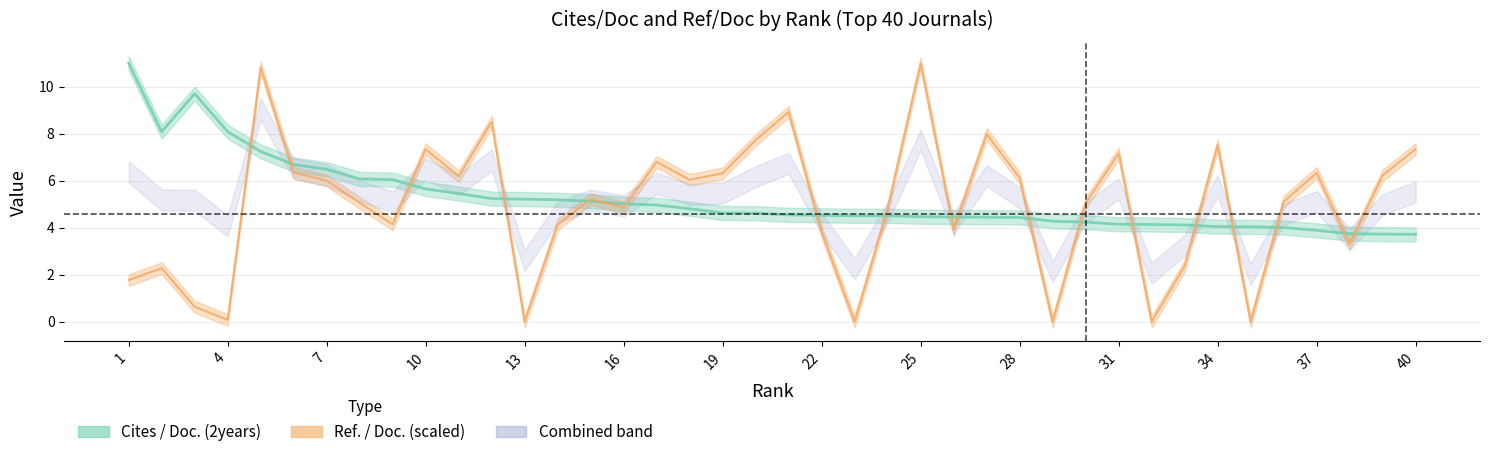

Rank the series by their average value, from lowest to highest.

Ref. / Doc., Cites / Doc. (2years)